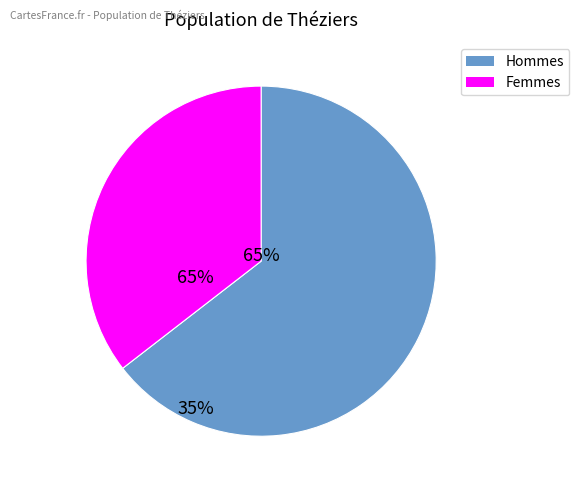

Does any single category account for the majority?

Yes